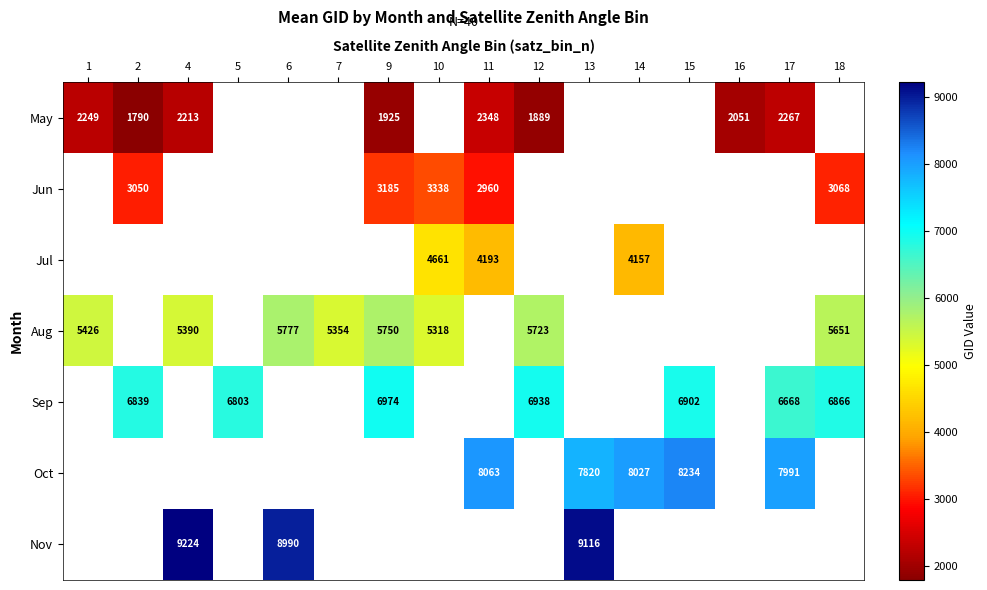

The value of Nov at 6 is 13450. True or false?

False